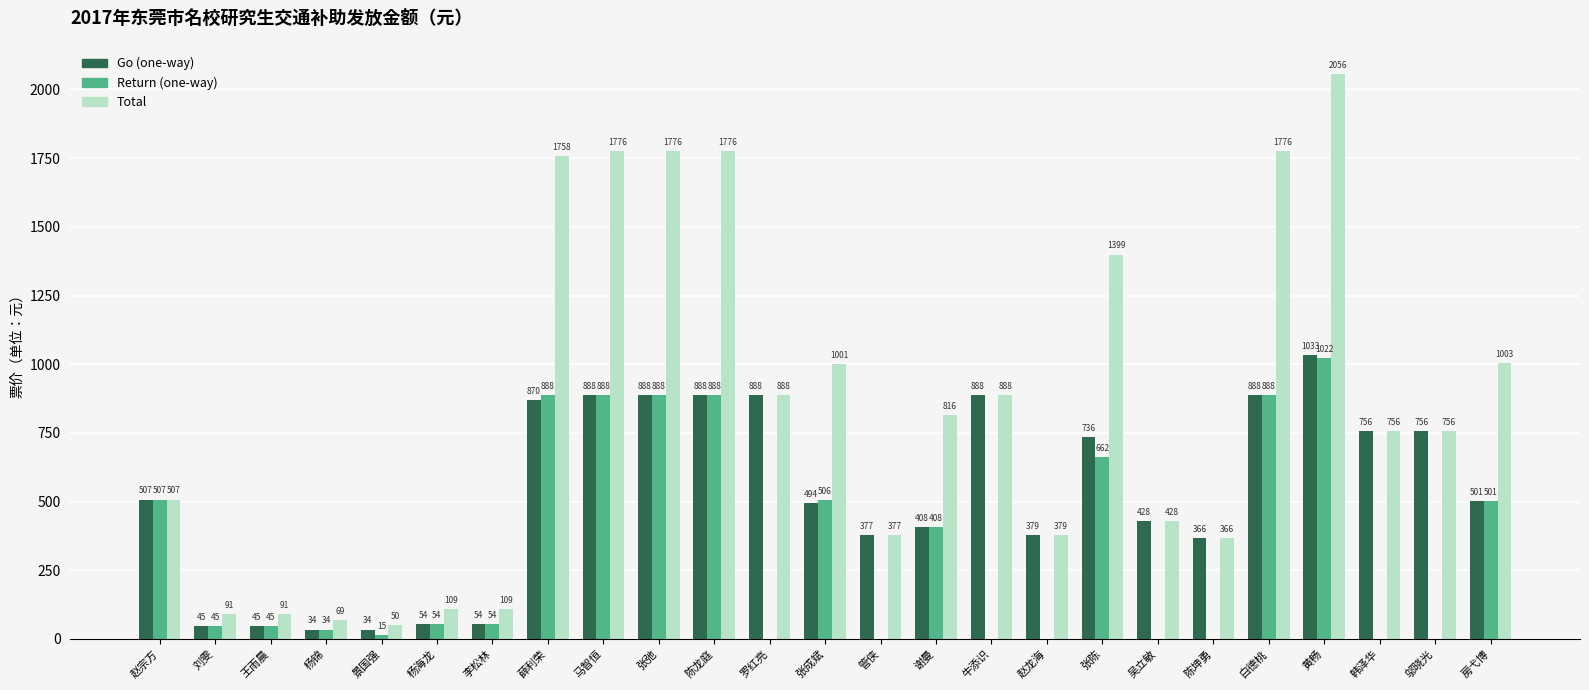

At which category is the sum across all series the highest?

黄畅